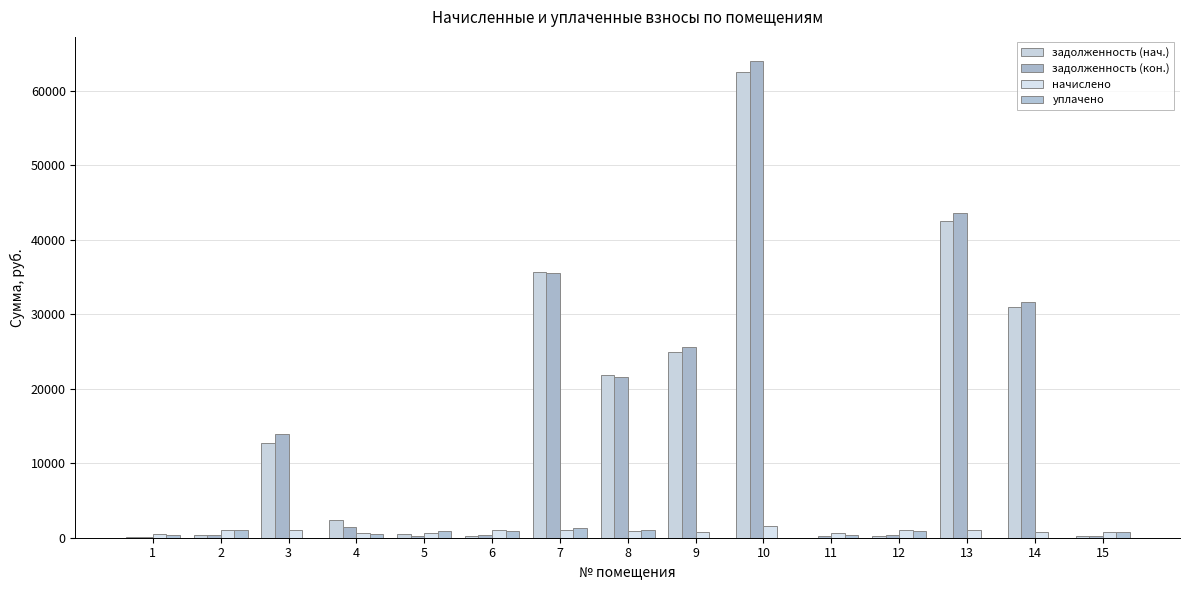

How many categories are shown in the chart?

15